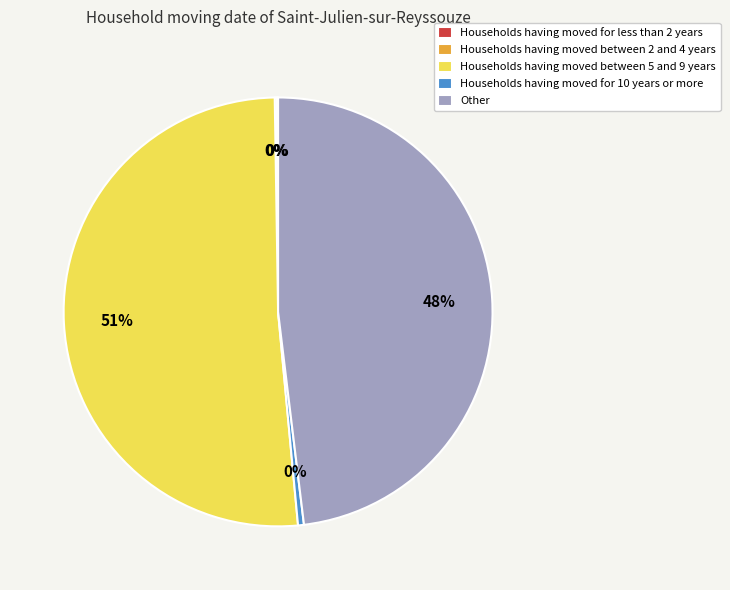

Which slice is the largest?

Households having moved between 5 and 9 years